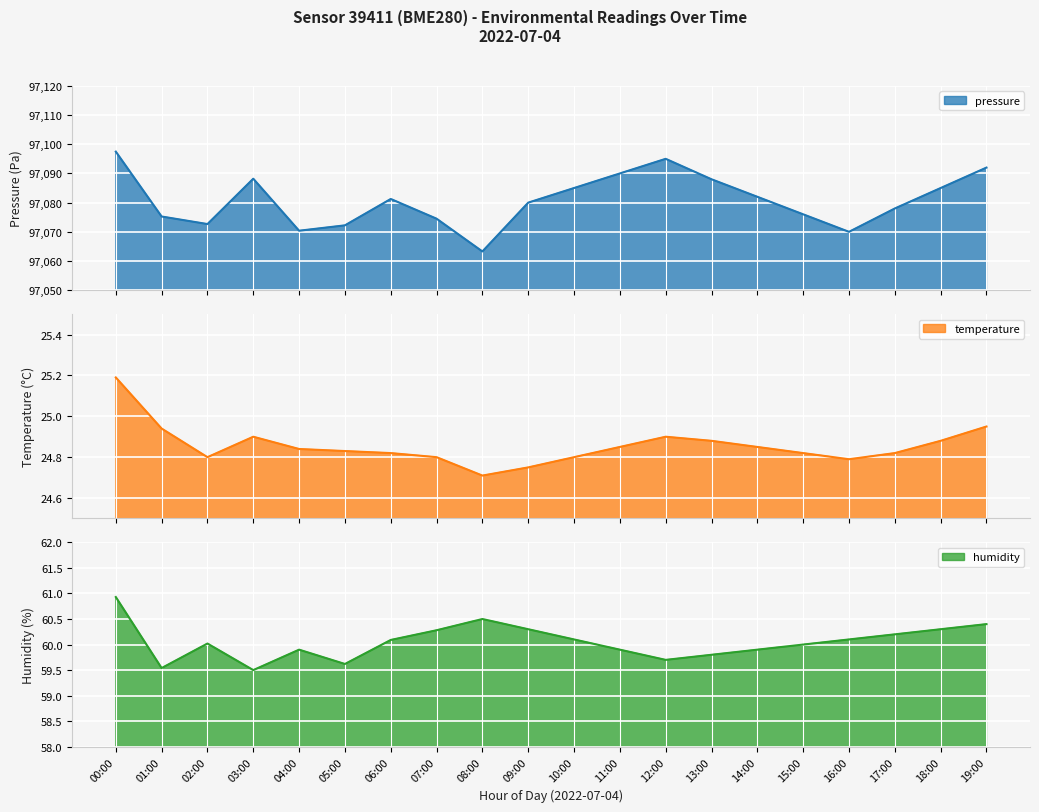

What is the spread (max minus min) of values at 13:00?

97063.1